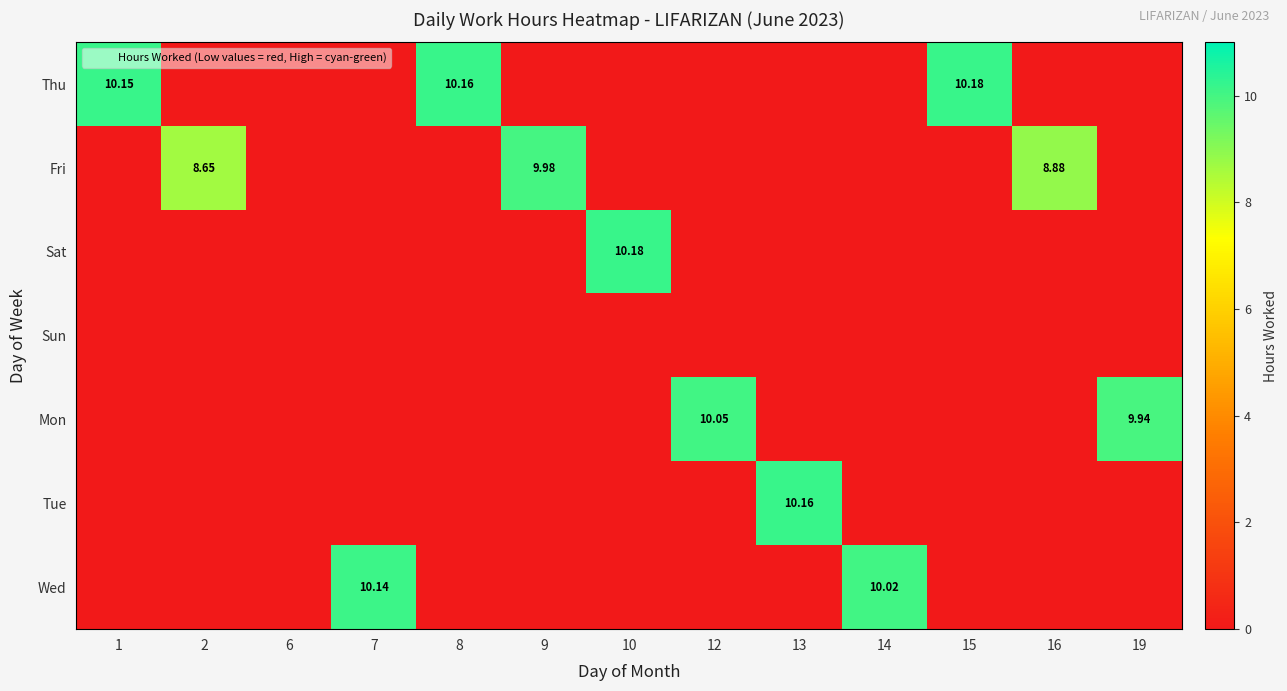

Which series has the largest range (max minus min)?

Thu